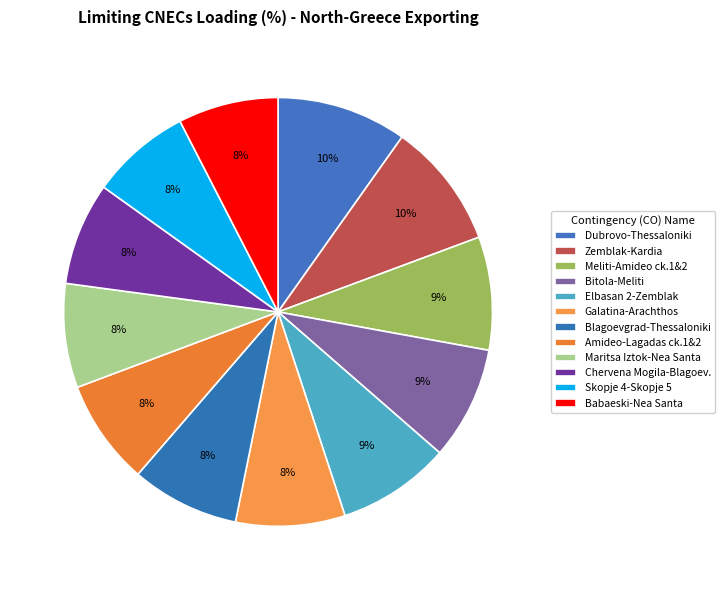

Is there a majority slice in this chart?

No